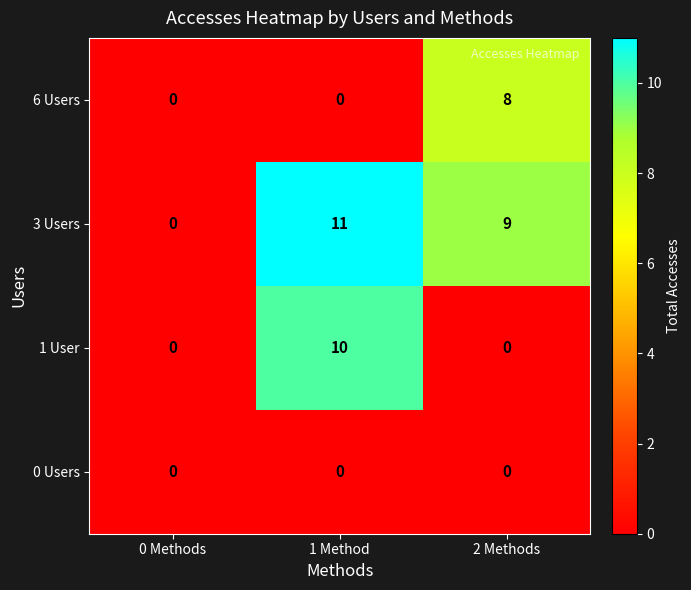

The value of 0 Users at 0 Methods is 0. True or false?

True